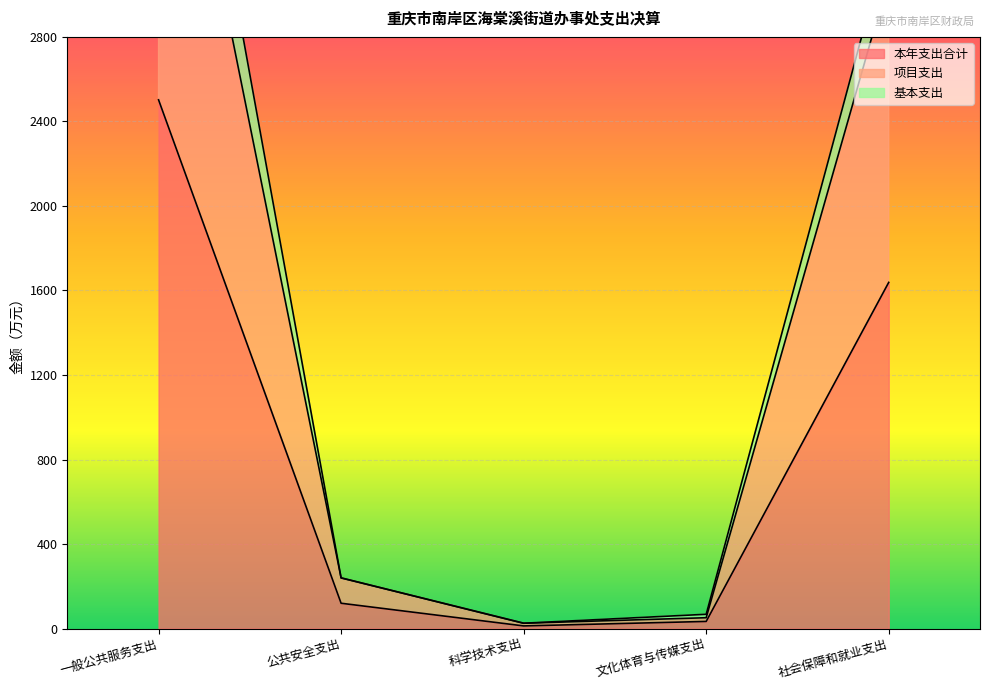

What is the difference between the highest and lowest values at 一般公共服务支出?

2024.9